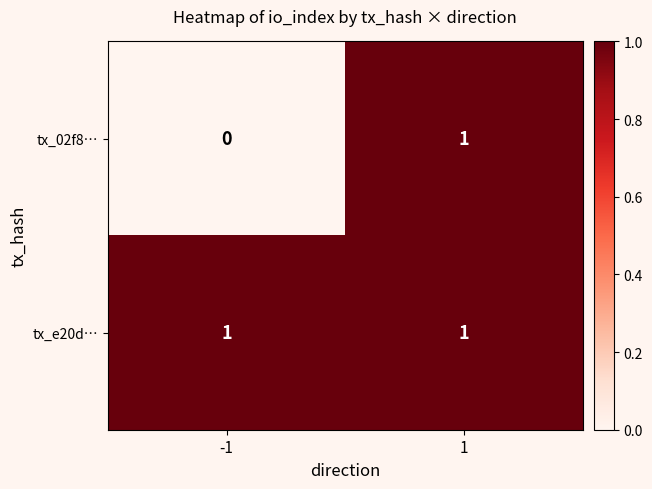

Which series has the largest total across all categories?

tx_e20d…